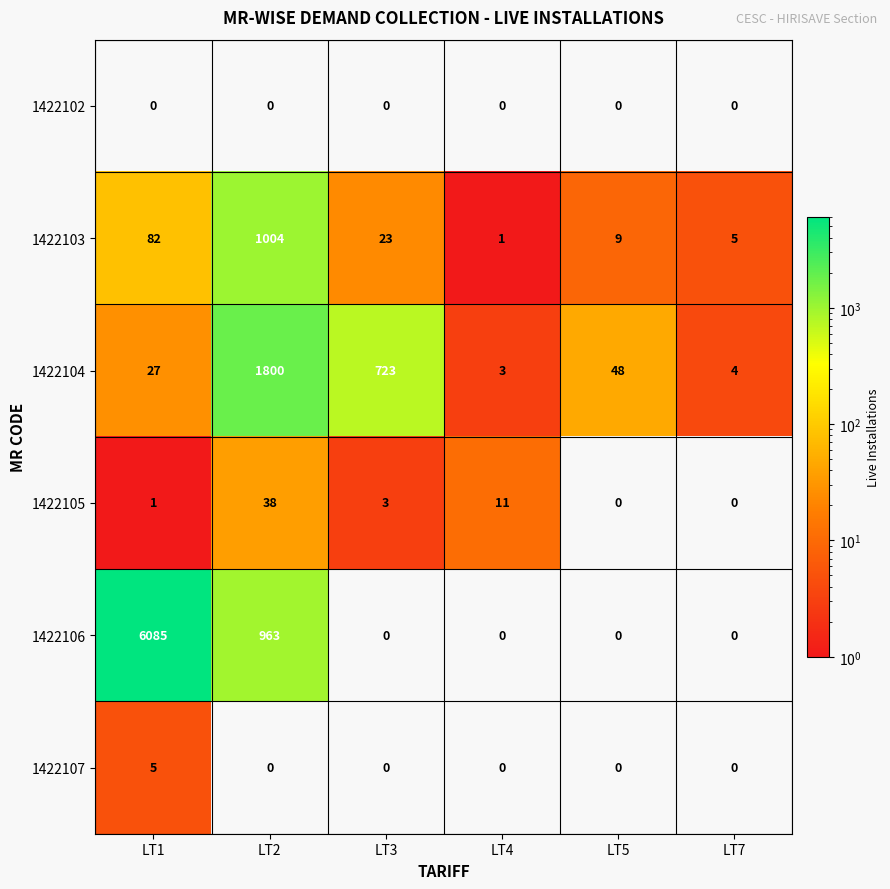

What is the highest value of the 1422104 series?

1800